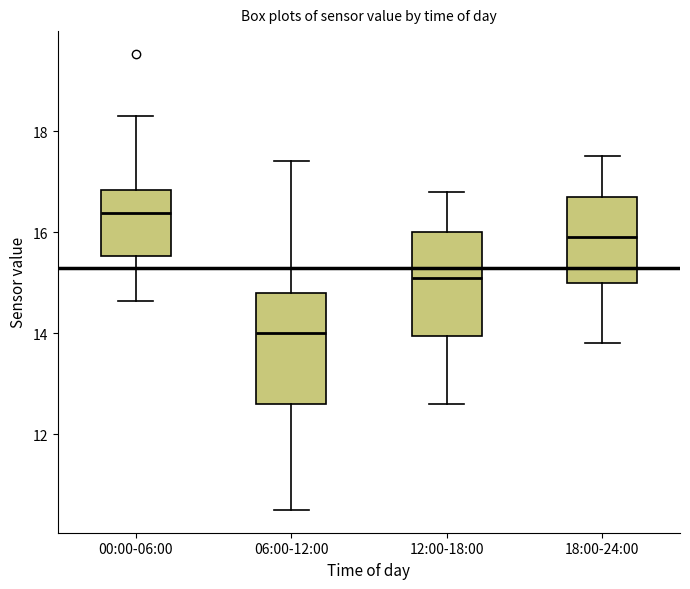

Reading left to right, transcribe this box plot: for each box, give where its median line is, the range the box spans, and where its two whiskers end, as read against the y-axis. The values are not printed on the chart, so give them approximately, as read against the axis.

00:00-06:00: median 16.4, box 15.6 to 16.8, whiskers 14.6 to 18.4
06:00-12:00: median 14.0, box 12.6 to 14.8, whiskers 10.6 to 17.4
12:00-18:00: median 15.2, box 14.0 to 16.0, whiskers 12.6 to 16.8
18:00-24:00: median 16.0, box 15.0 to 16.8, whiskers 13.8 to 17.6